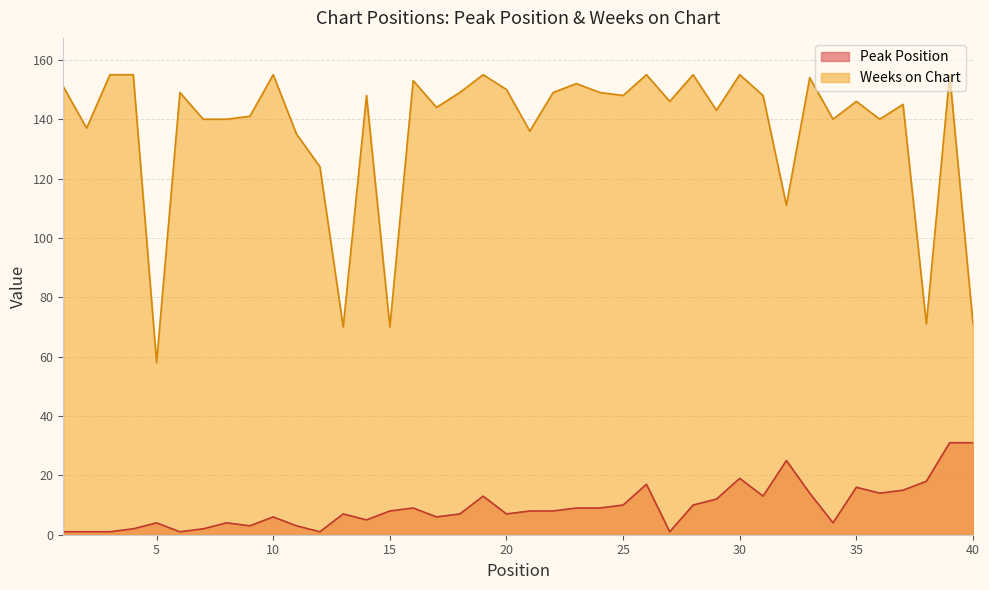

True or false: Peak Position has a value of 4 at 9.

False